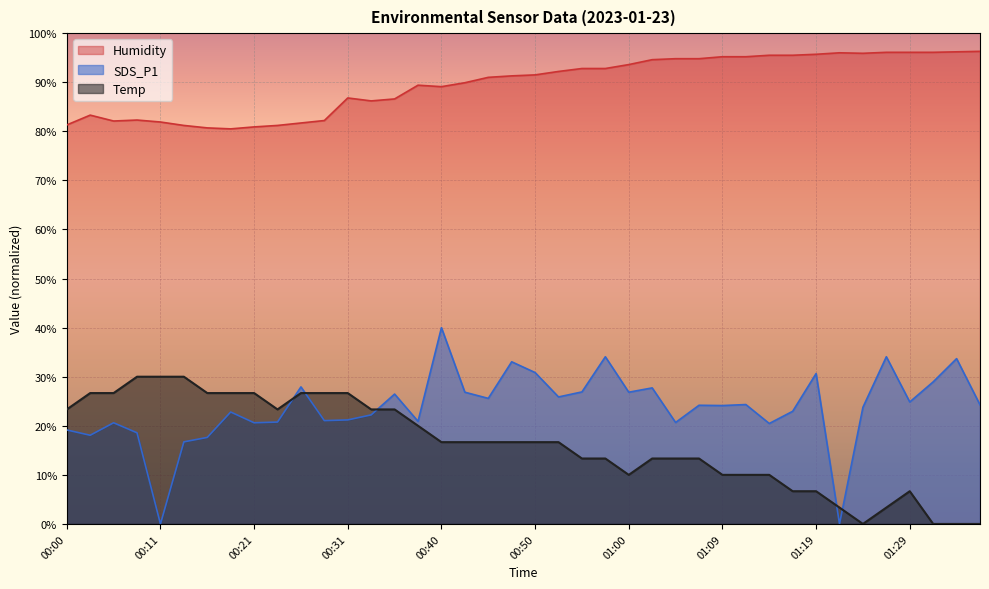

True or false: Temp and SDS_P1 intersect in this chart.

True